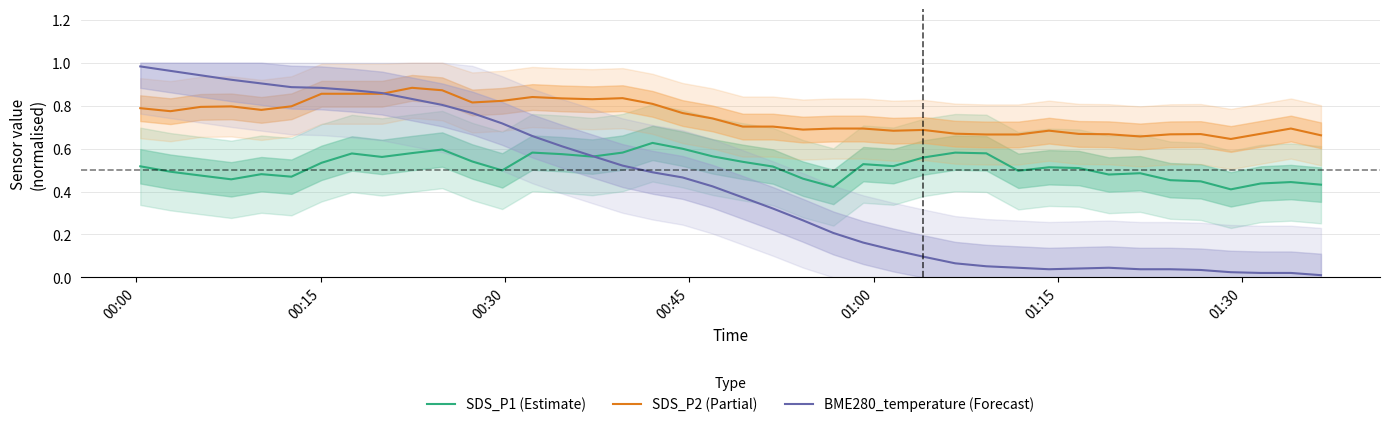

True or false: SDS_P2 (Partial) and BME280_temperature (Forecast) intersect in this chart.

True